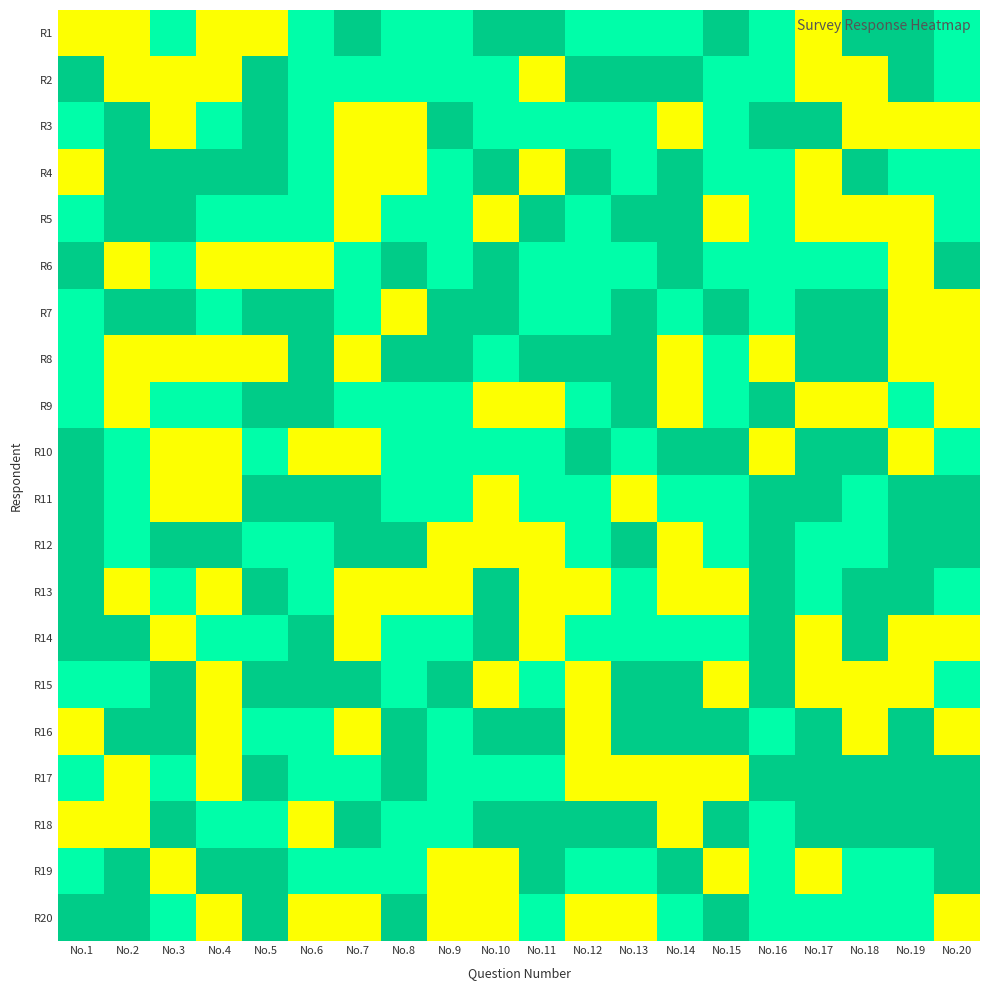

What is the smallest value displayed?

3